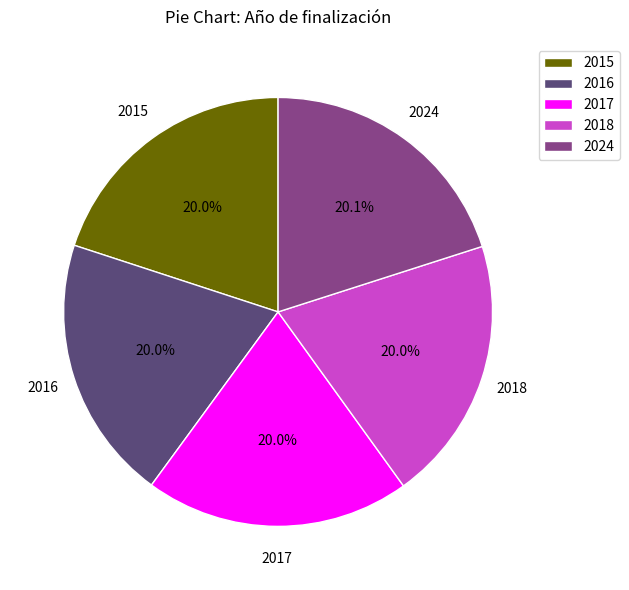

How many slices are in this pie chart?

5